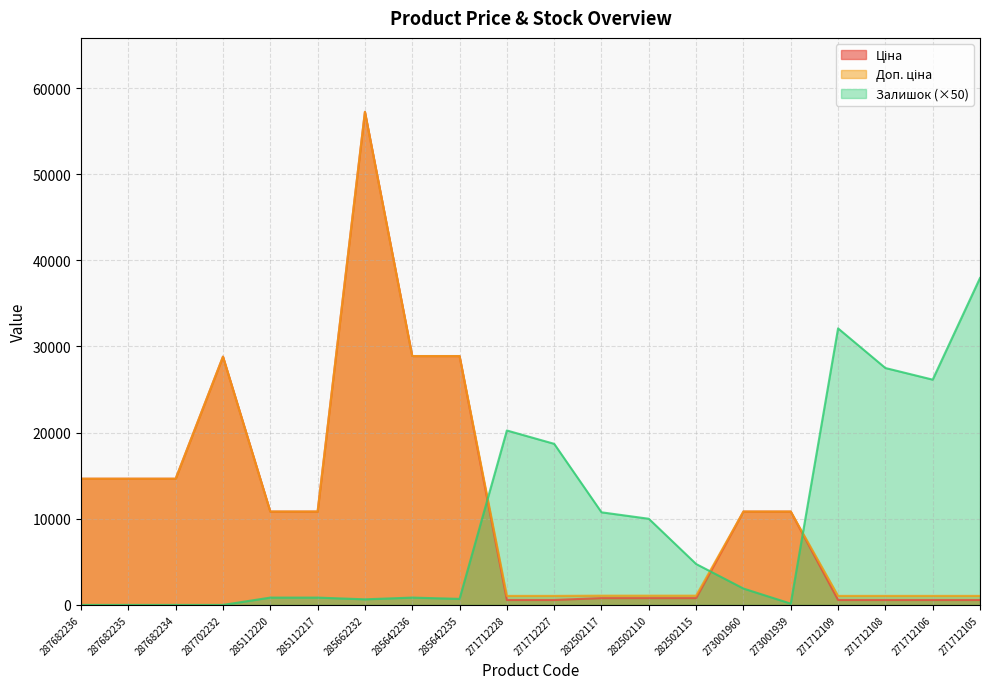

True or false: Ціна has a value of 247.9 at 271712228.

False